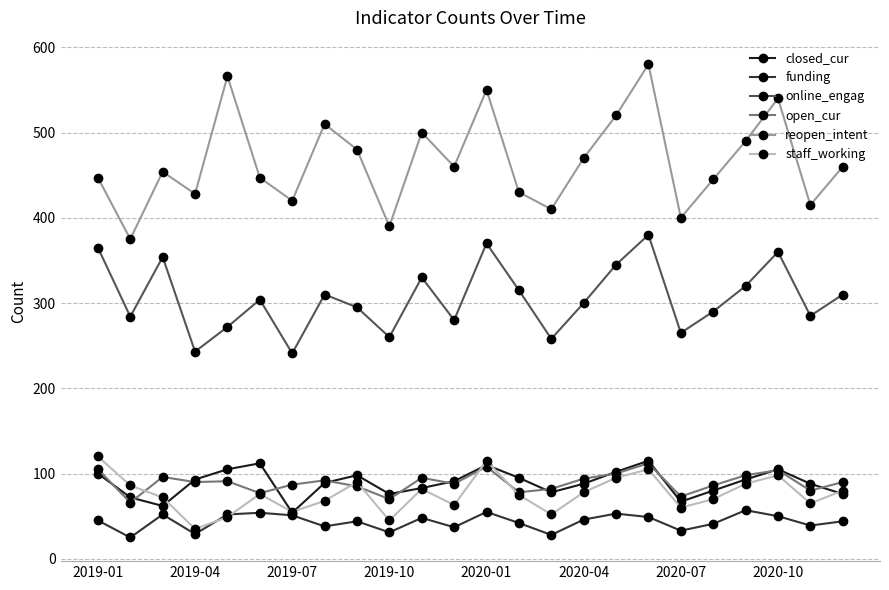

True or false: staff_working and reopen_intent cross at least once.

False